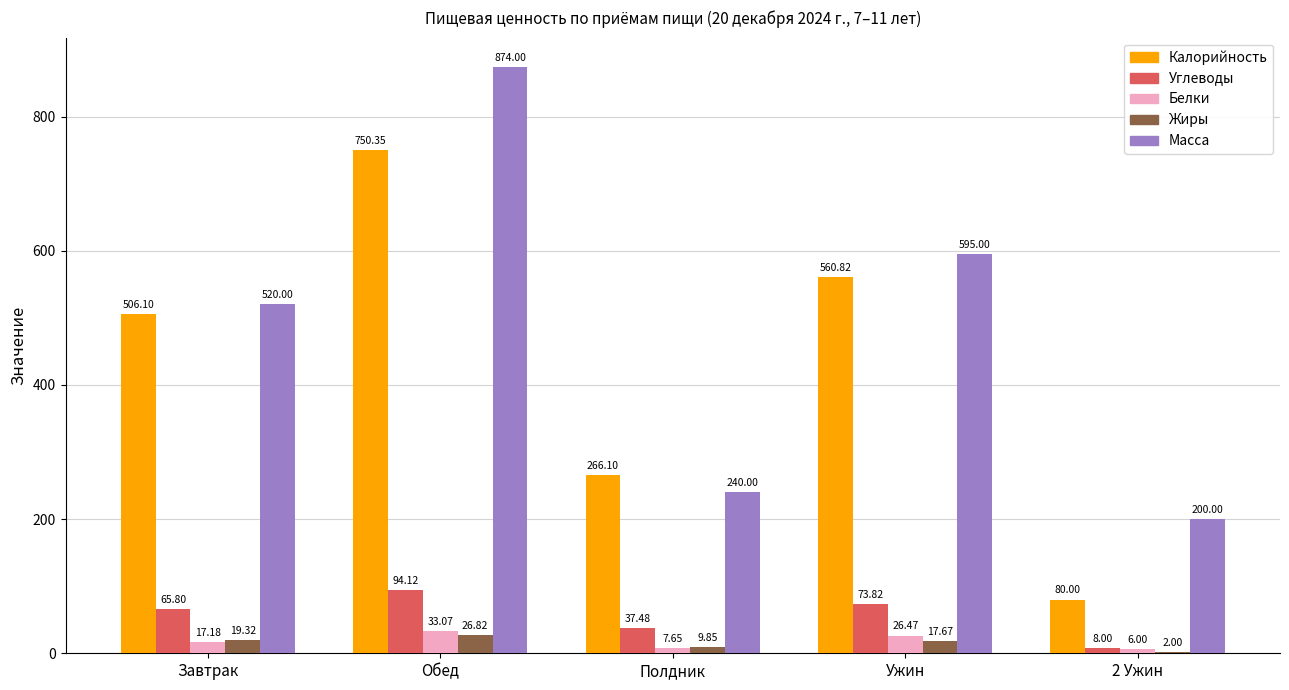

Is the value of Калорийность at Завтрак greater than the value of Масса at Полдник?

Yes